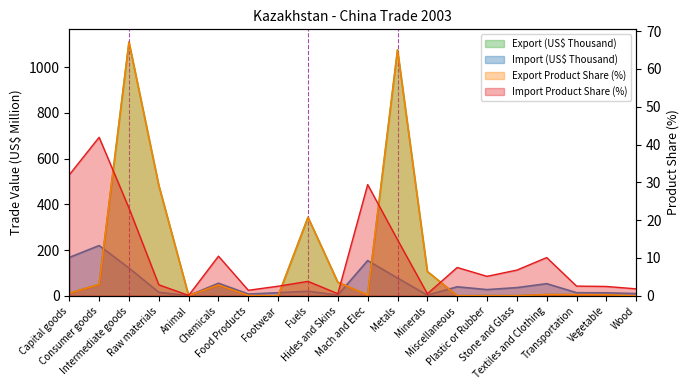

What is the total value across all series at Consumer goods?

314.2